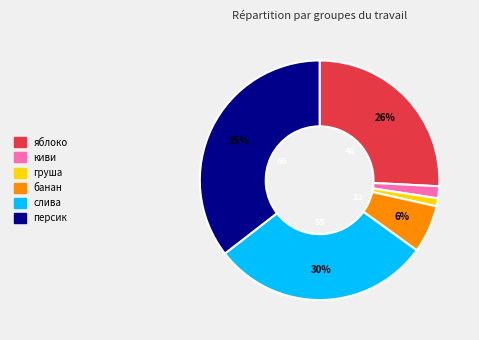

To the nearest percent, what portion does яблоко represent?

26%